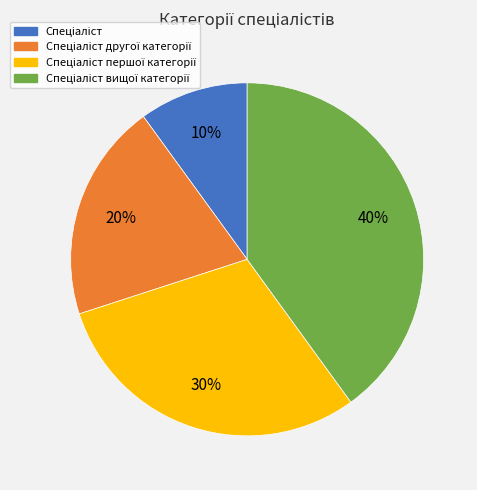

To the nearest percent, what is the difference between the largest and smallest slice percentages?

30%